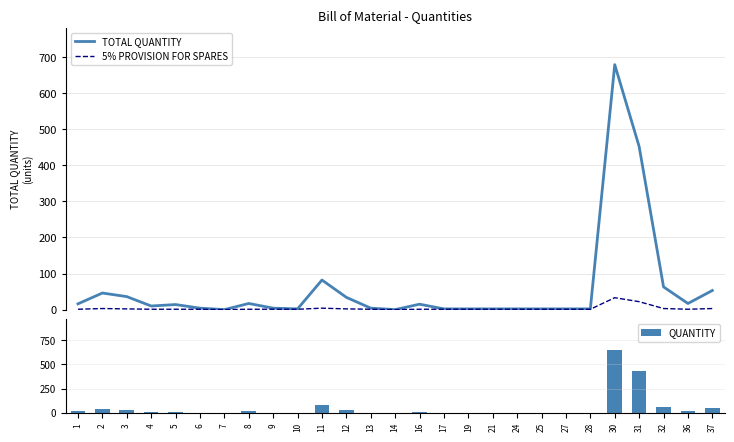

What is the difference between the maximum and minimum values in the QUANTITY series?

646